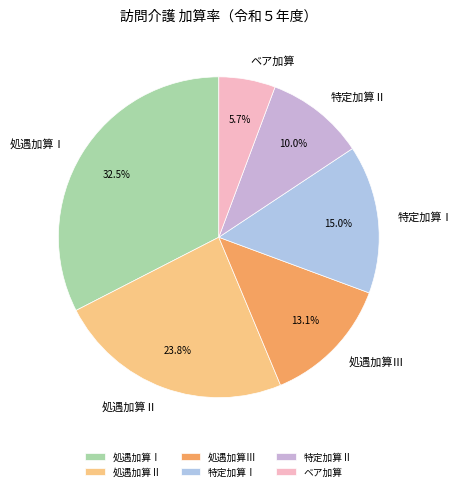

How many segments does this pie chart have?

6